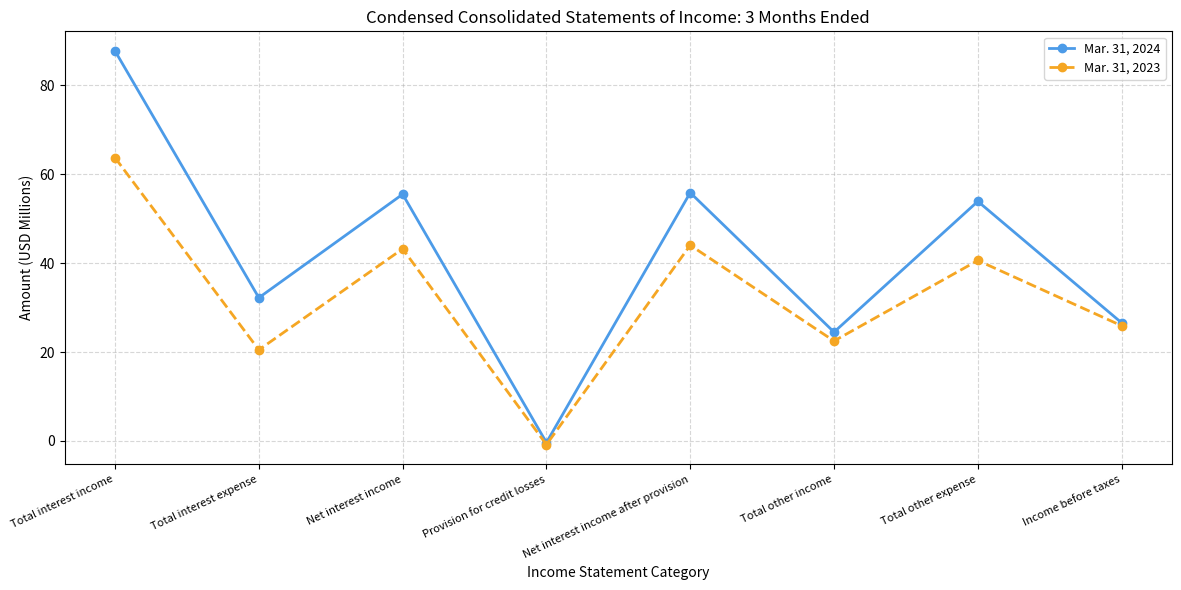

At which label does Mar. 31, 2024 reach its minimum?

Provision for credit losses